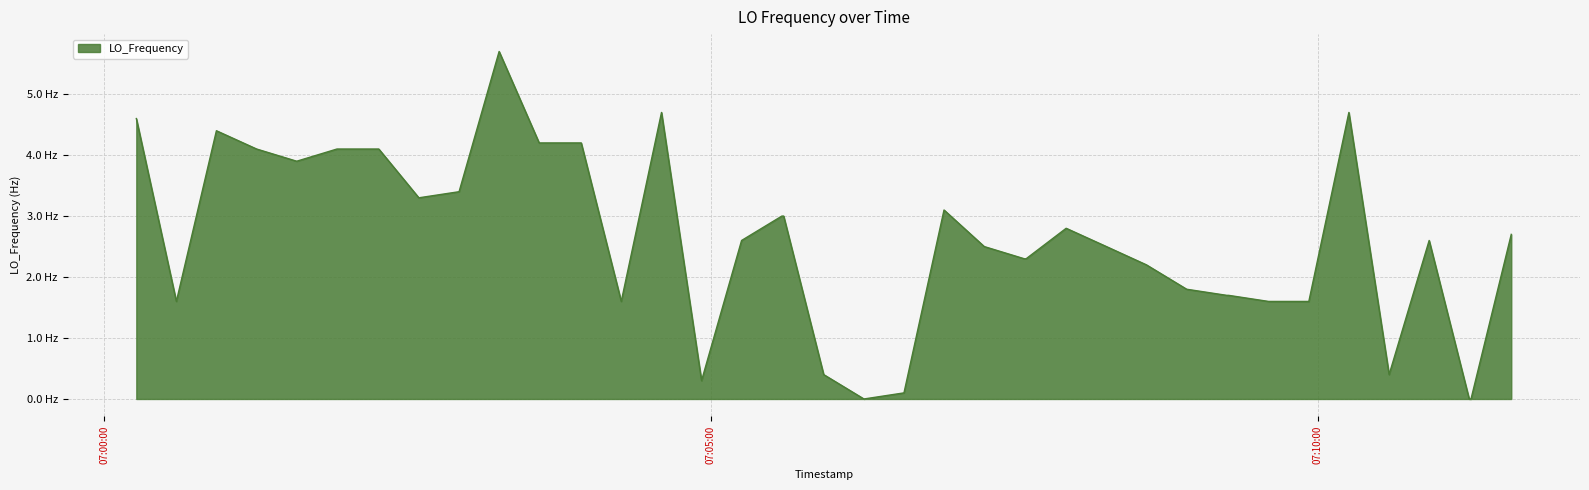

Where does the data first go above 2?

07:00:00